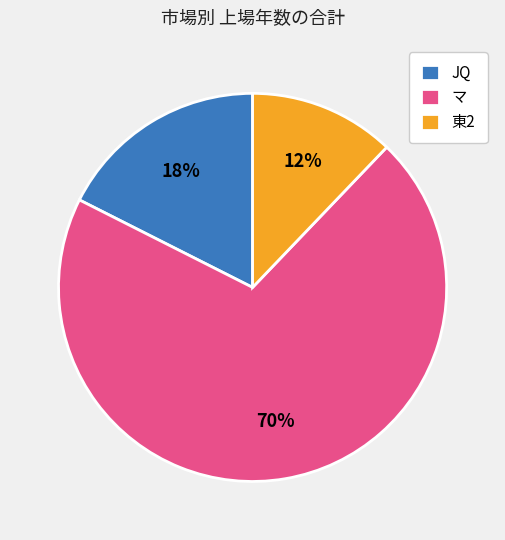

Is the sum of 東2 and マ greater than half?

Yes